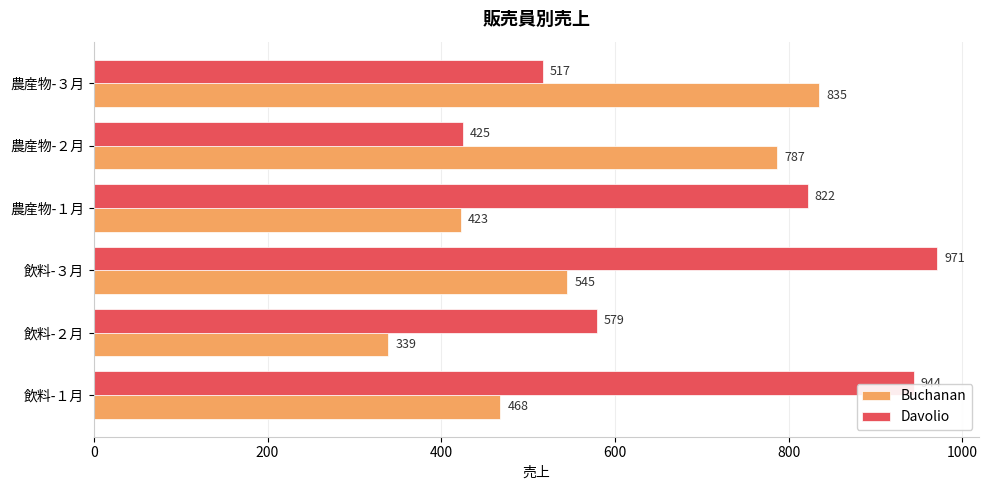

The value of Buchanan at 農産物-２月 is 1086. True or false?

False